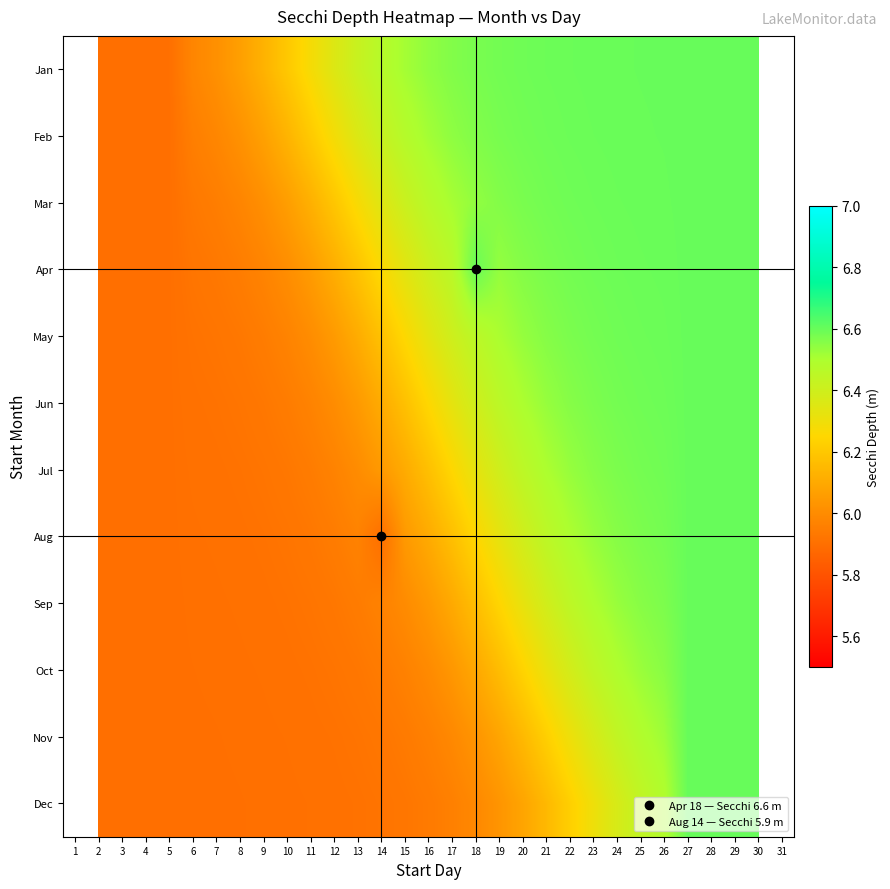

The Oct series shows 10.3 at 25. True or false?

False